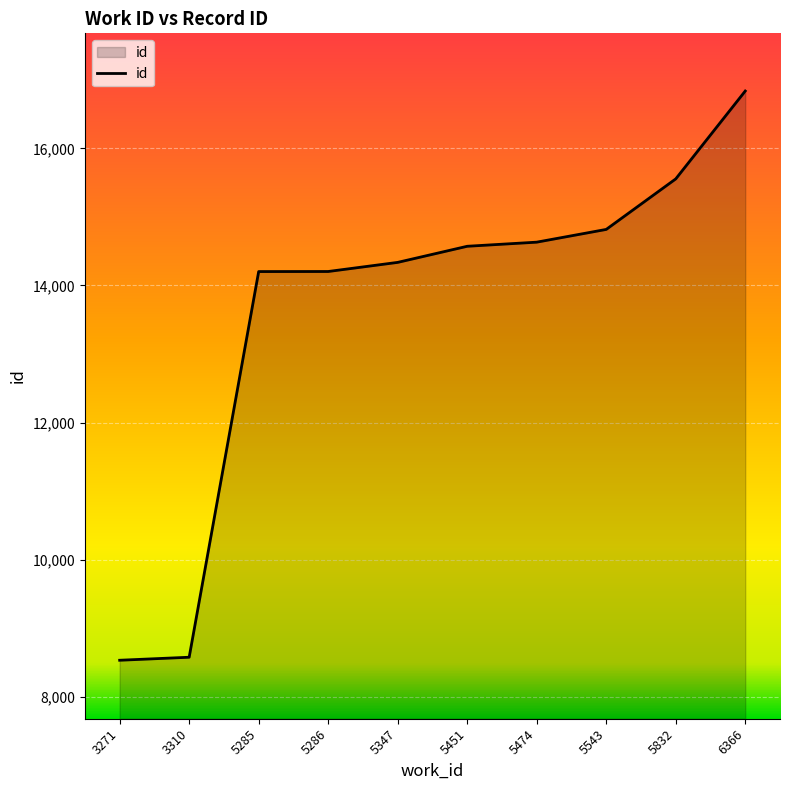

Is it true that the value at 5543 is 3151?

False